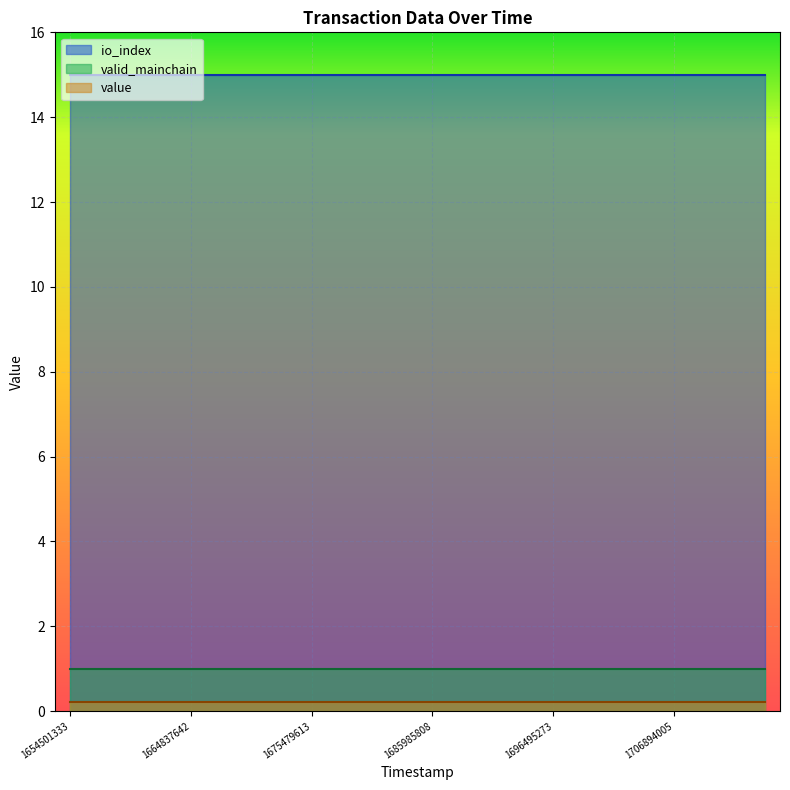

At which label does valid_mainchain reach its minimum?

1714692347